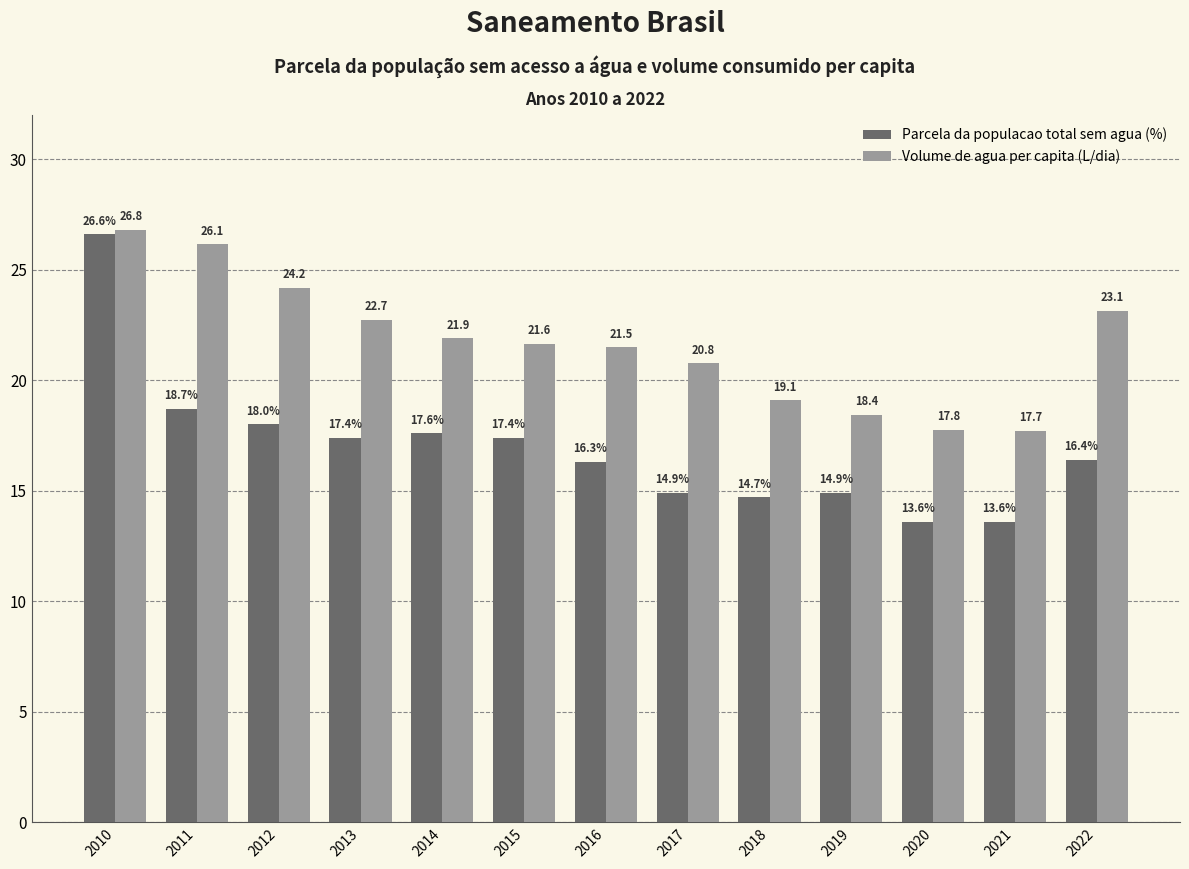

Does the chart contain any negative values?

No